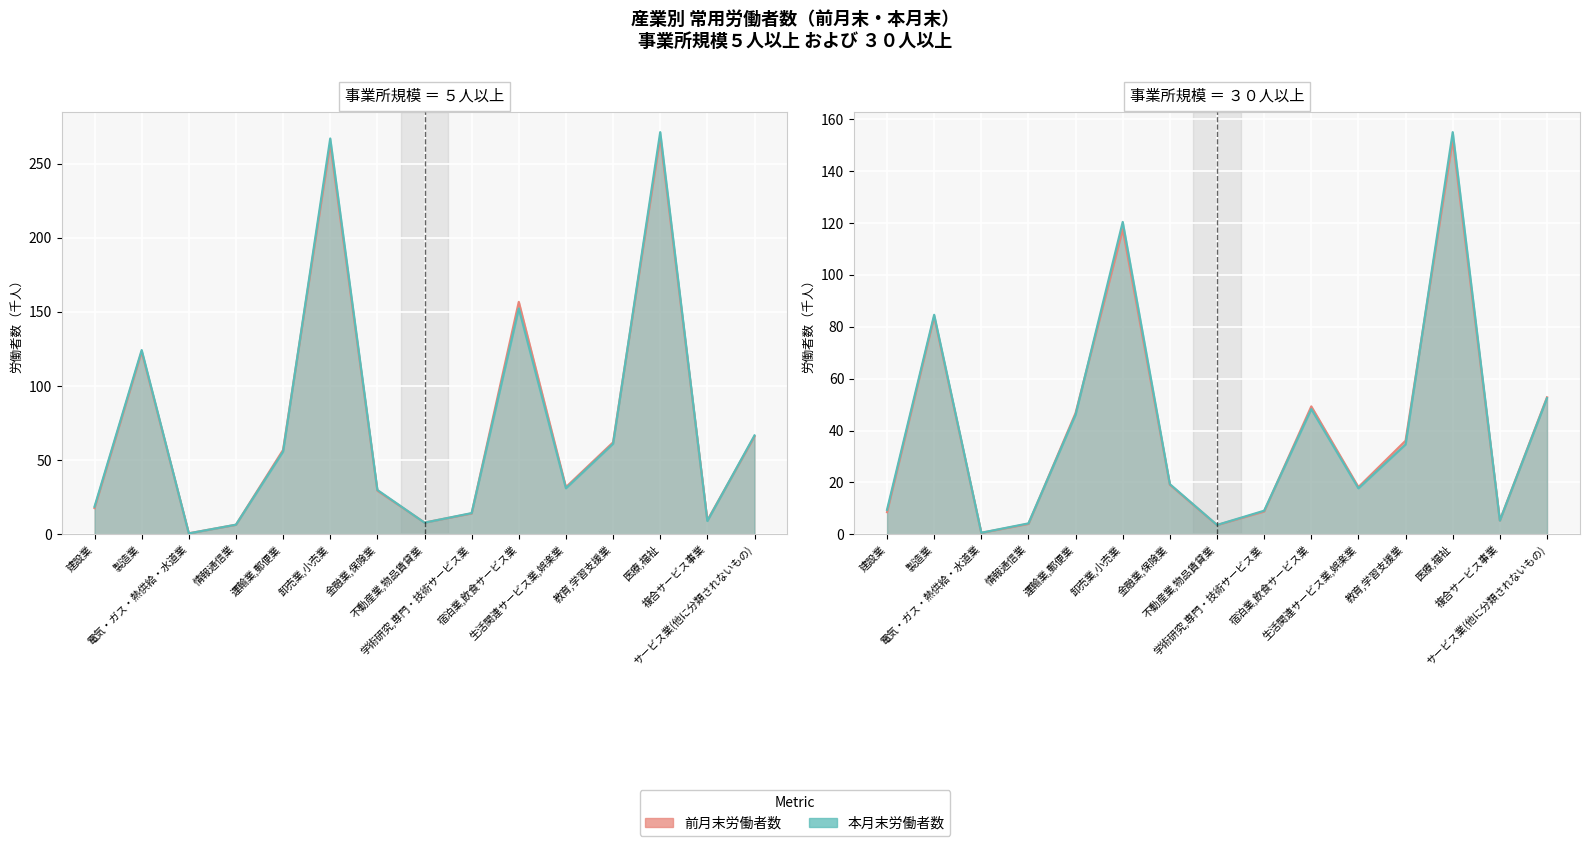

What is the difference between the highest and lowest values at 製造業?

40.4